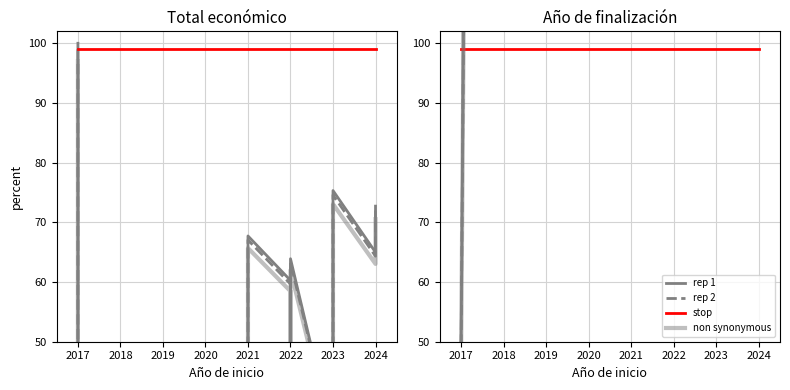

What is the sum of all rep 2 values?

53905.5